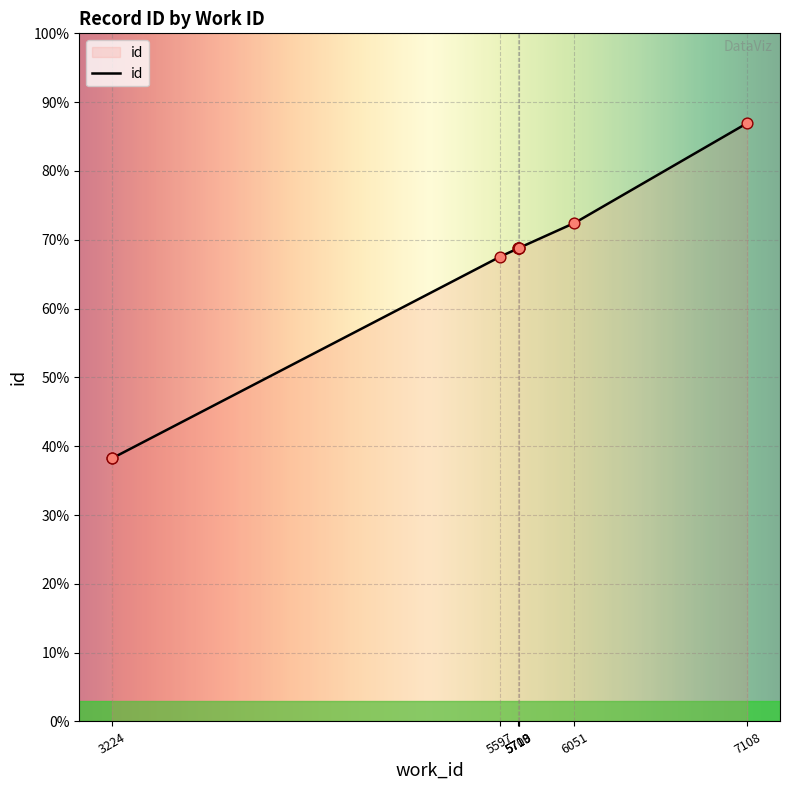

Between 5709 and 6051, which is larger?

6051